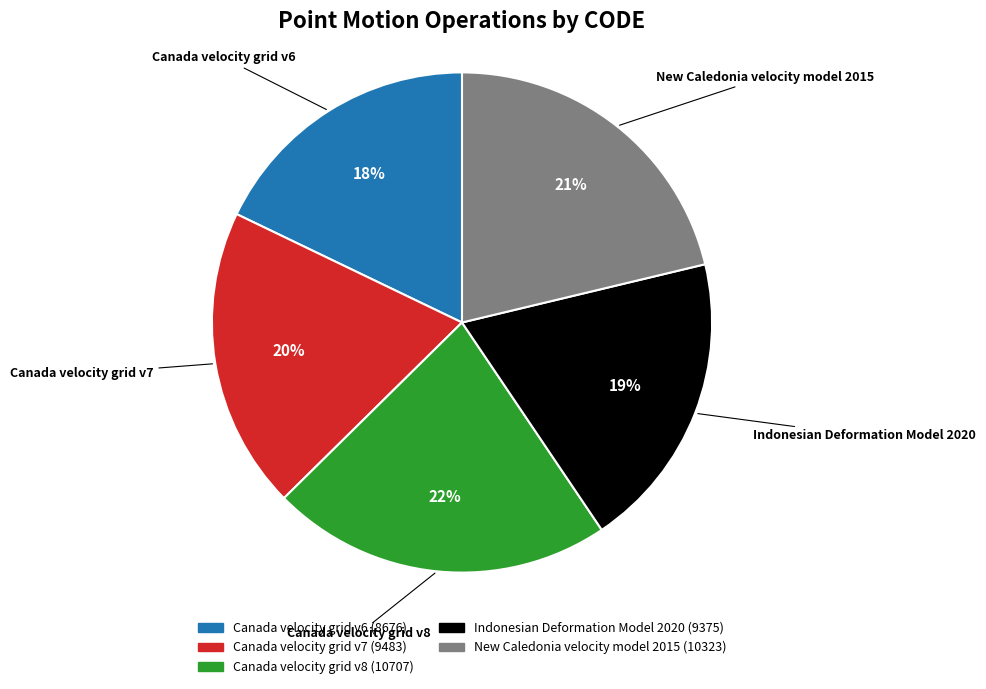

The Canada velocity grid v8 slice represents 22% of the pie. True or false?

True